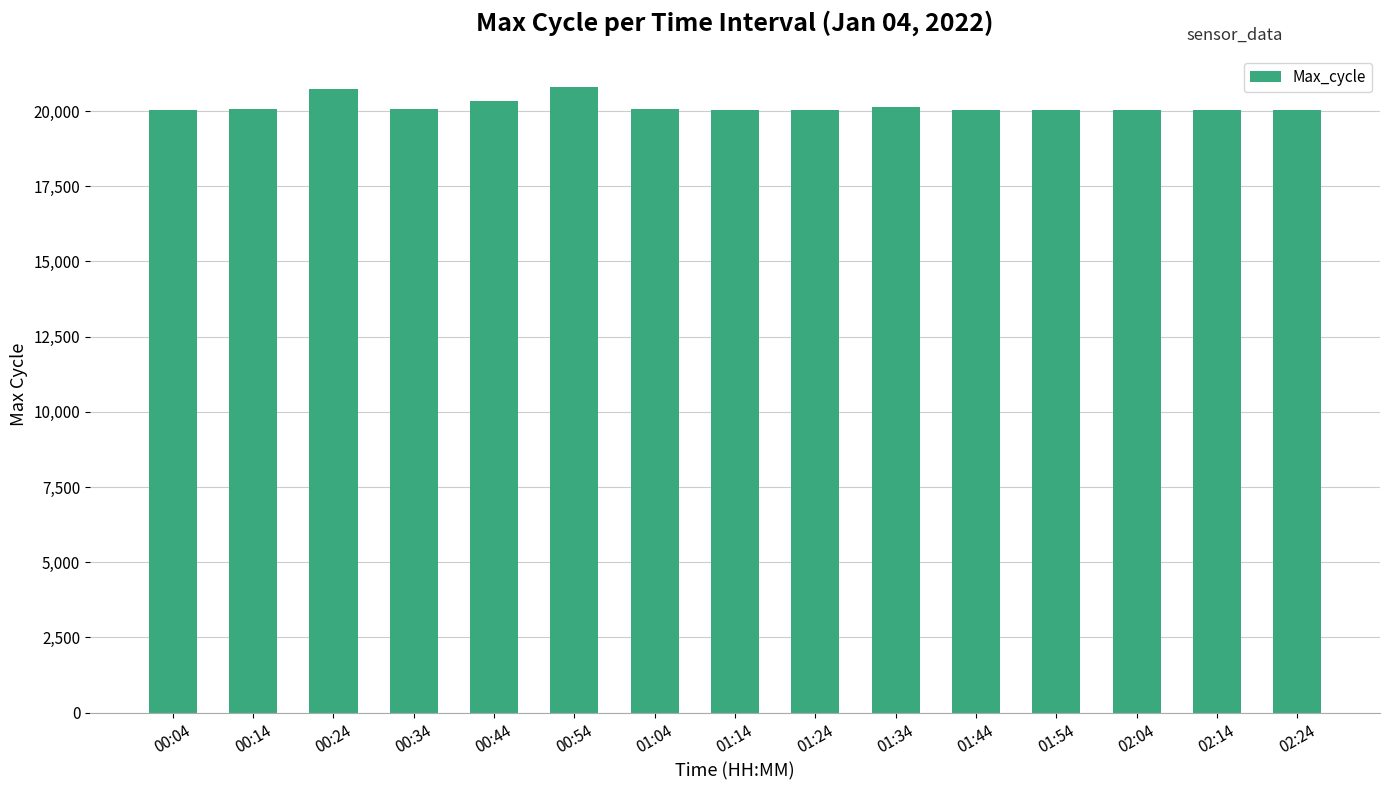

What is the smallest value displayed?

20022